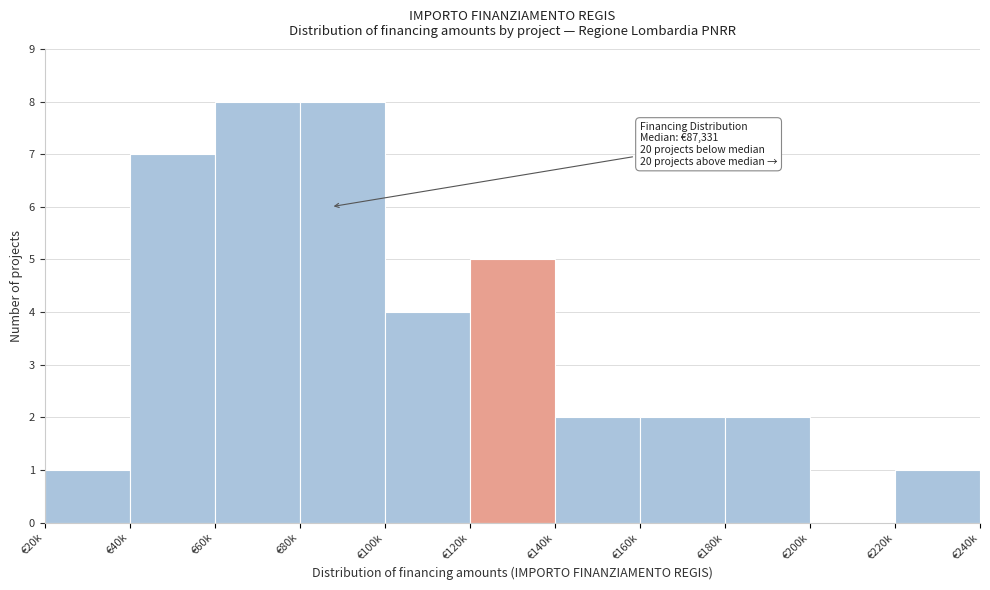

Reading left to right, what are all the values shown in this chart?

€20k=1	€40k=7	€60k=8	€80k=8	€100k=4	€120k=5	€140k=2	€160k=2	€180k=2	€200k=0	€220k=1